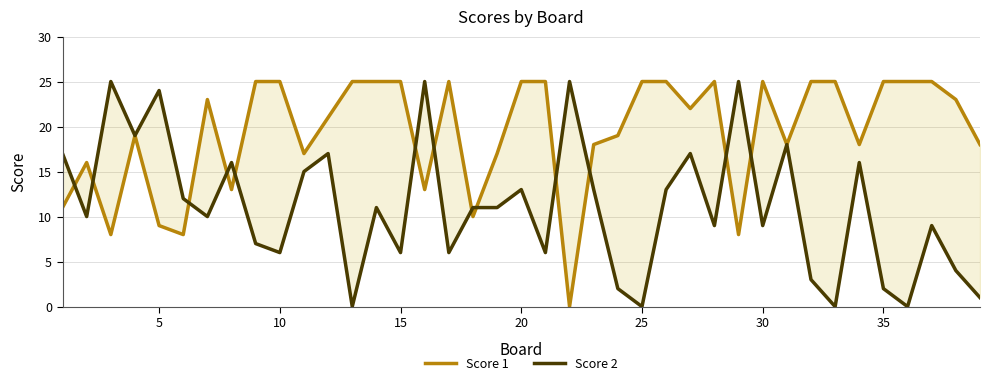

True or false: Score 2 has more than 0 interior local peaks.

True